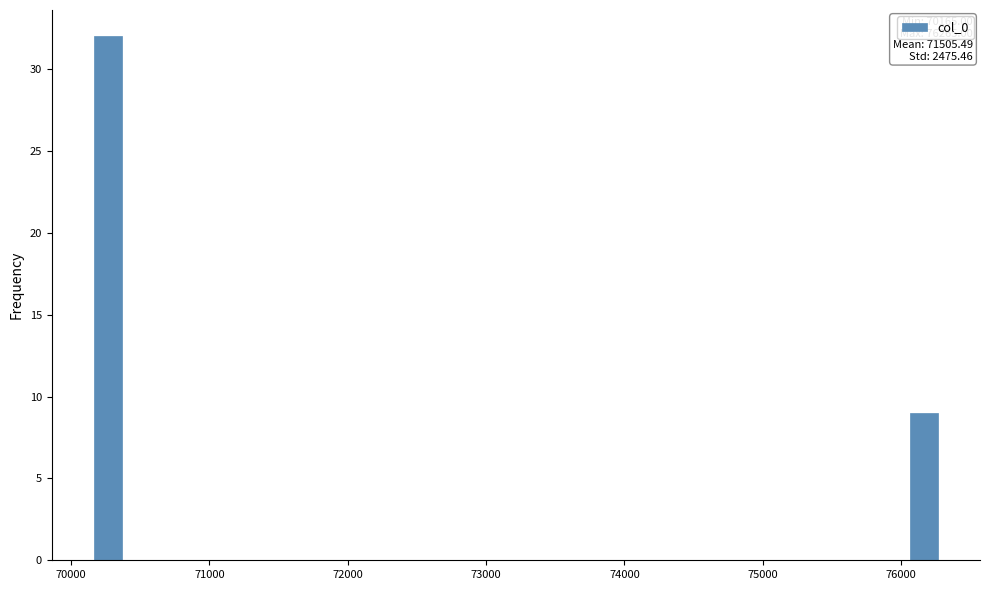

Read against the x-axis, roughly where is the centre of the tallest bar?

70300